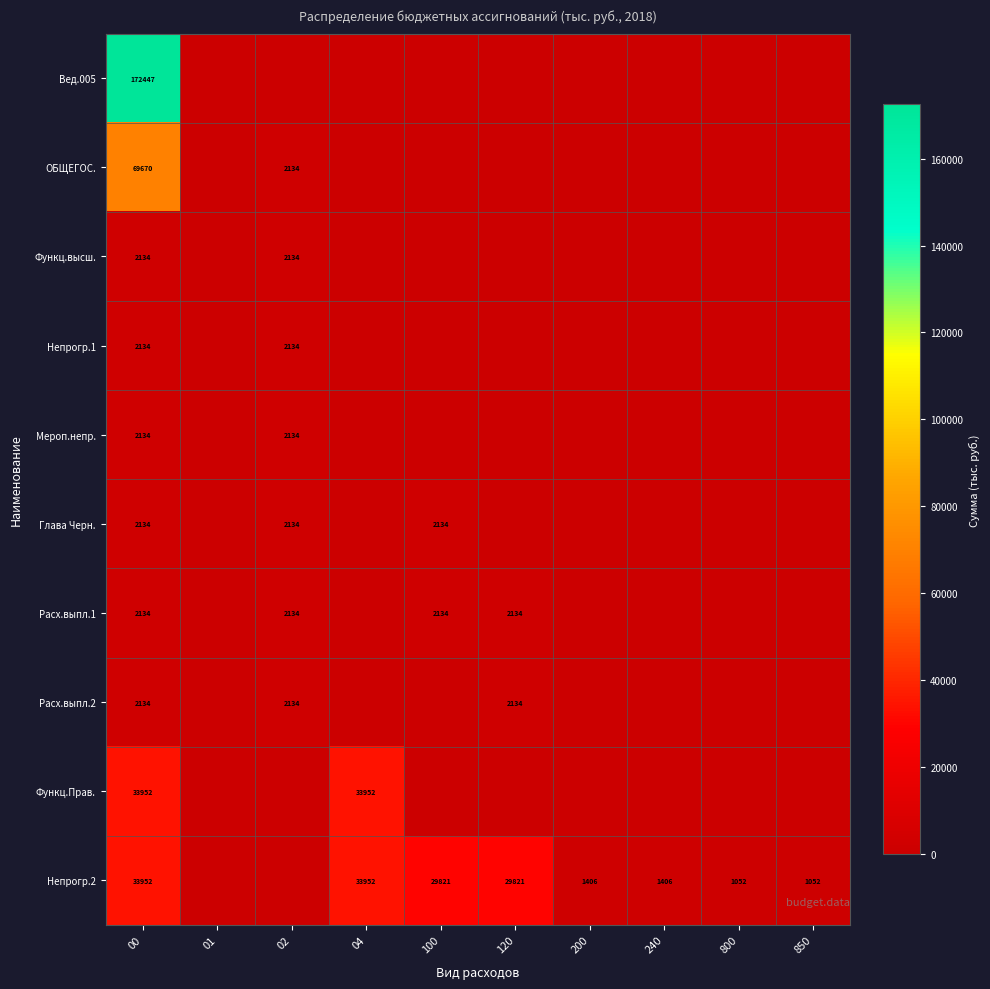

Is it true that Глава Черн. equals 2943 at 02?

False